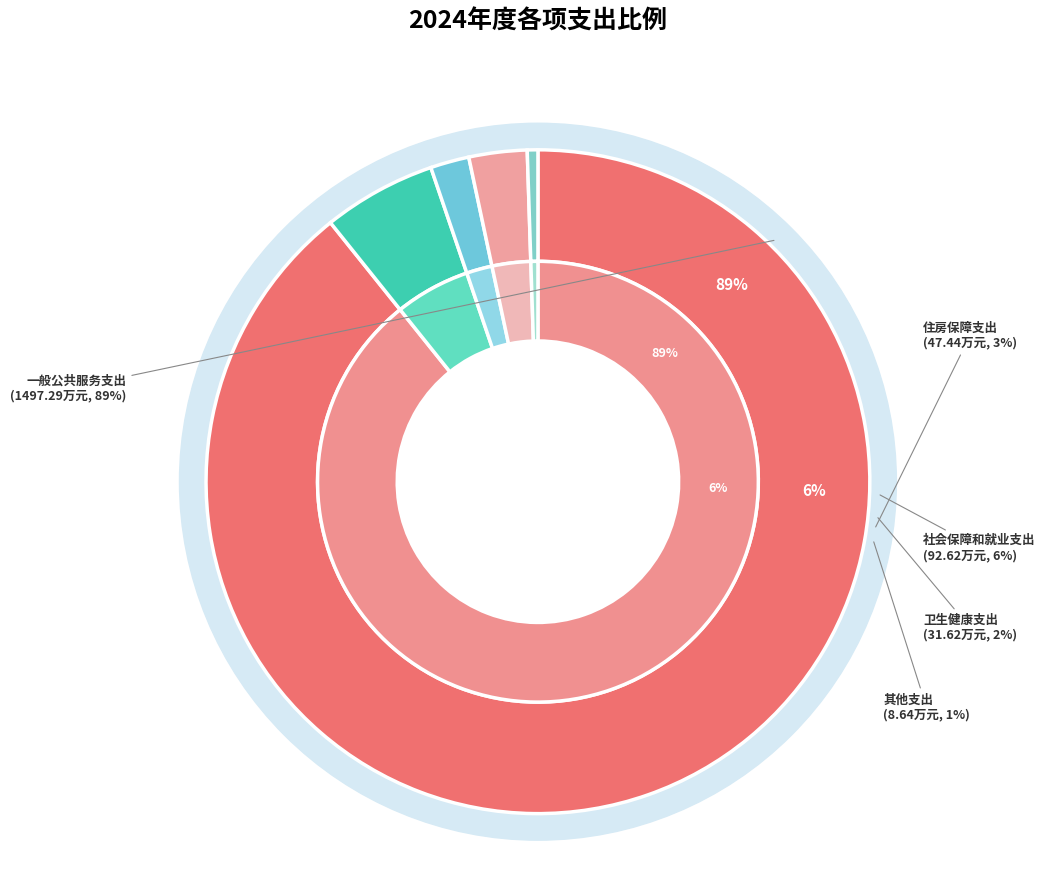

Rank the categories by value from lowest to highest.

其他支出, 卫生健康支出, 住房保障支出, 社会保障和就业支出, 一般公共服务支出